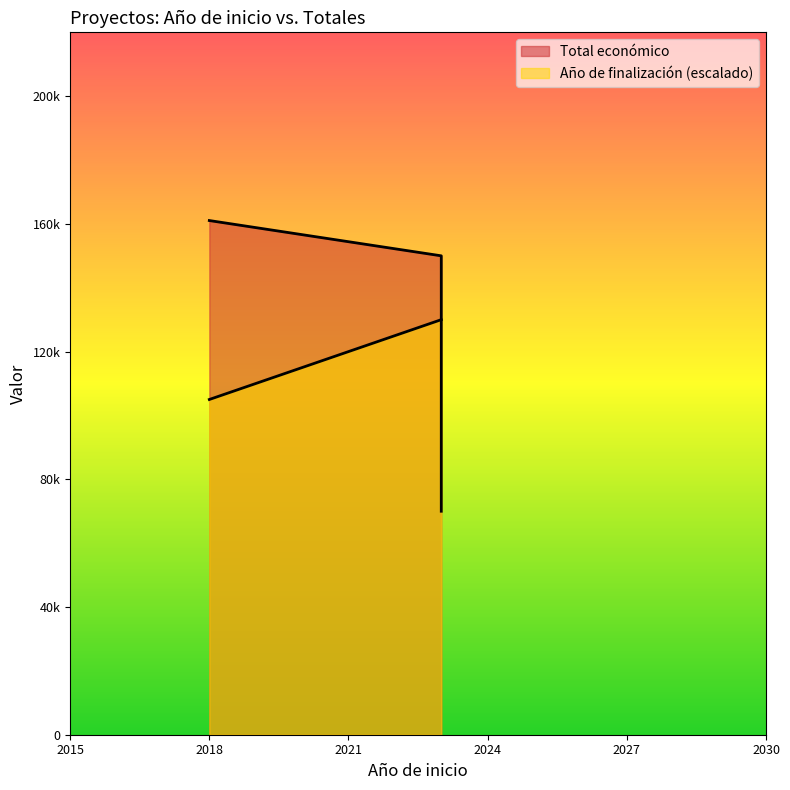

What is the approximate value of Total económico at 2023?

150000